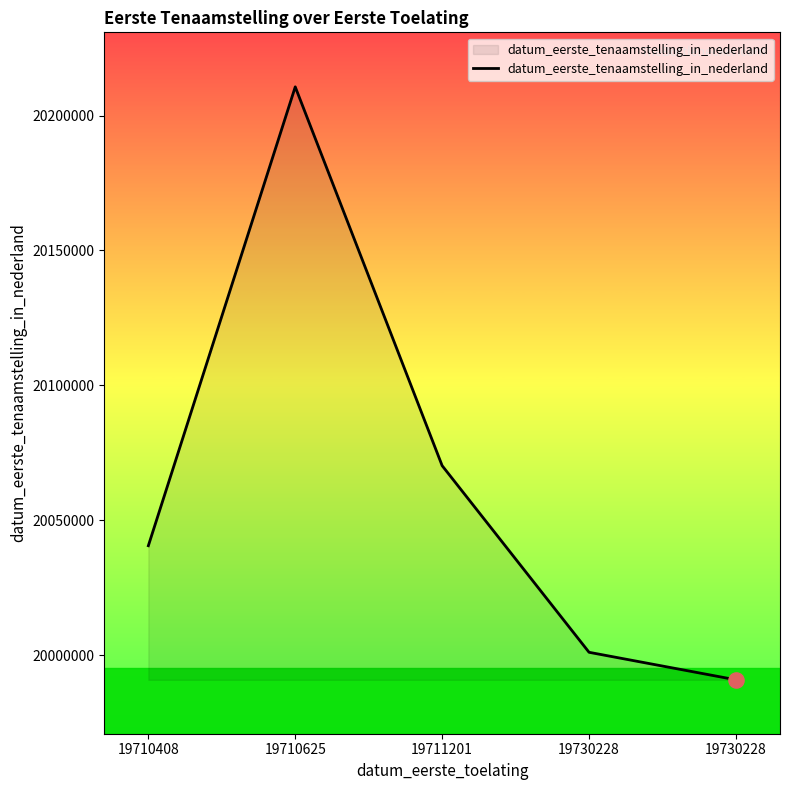

Which has a higher value, 19730228 or 19710408?

19710408